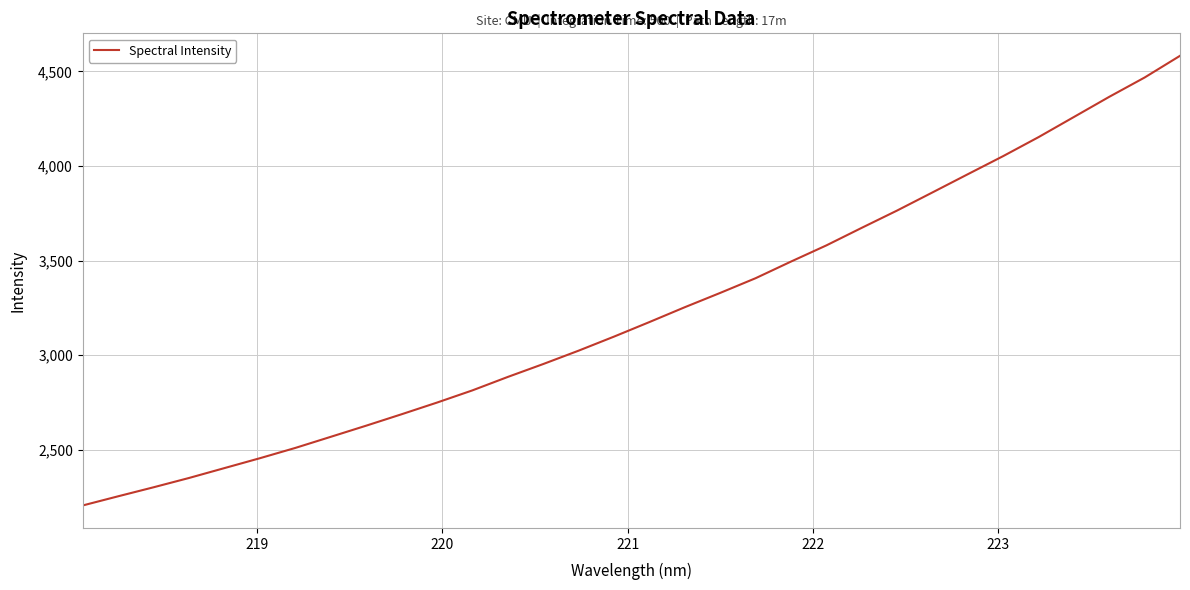

What is the difference between the maximum and minimum values?

2377.9